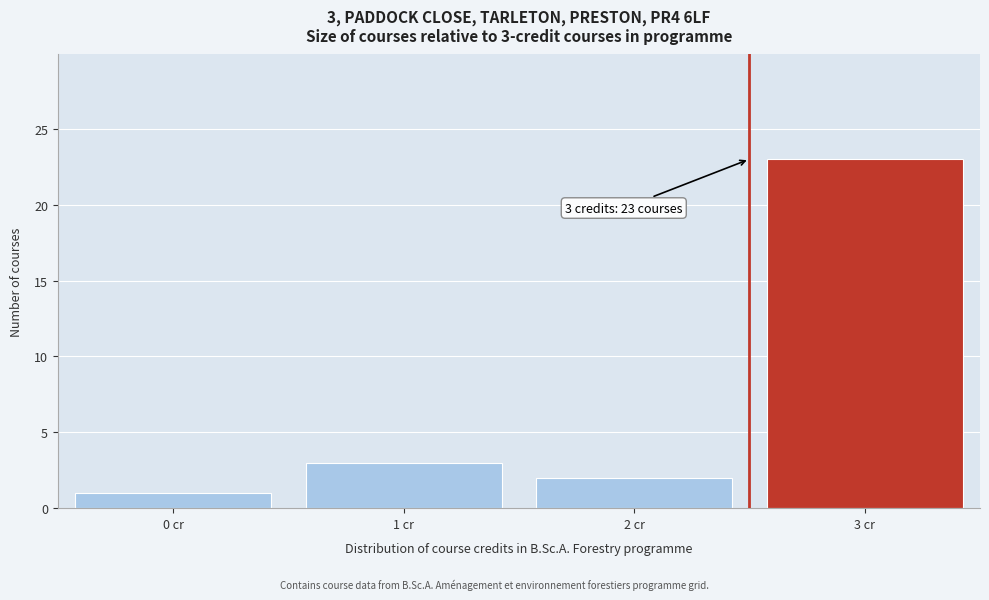

Reading left to right, extract all data points from this chart.

0 cr=1	1 cr=3	2 cr=2	3 cr=23